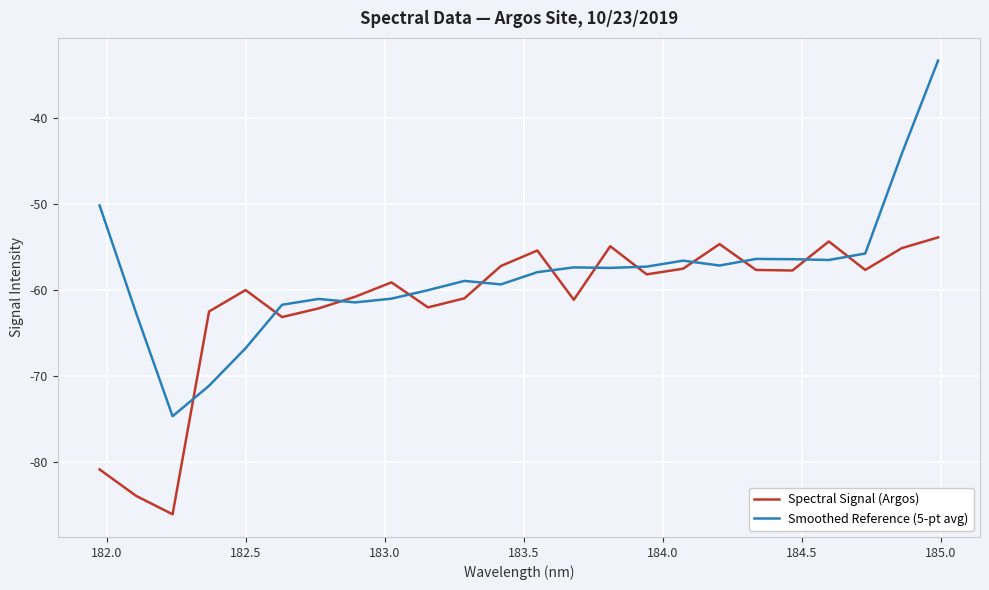

Does the chart have visible grid lines?

Yes